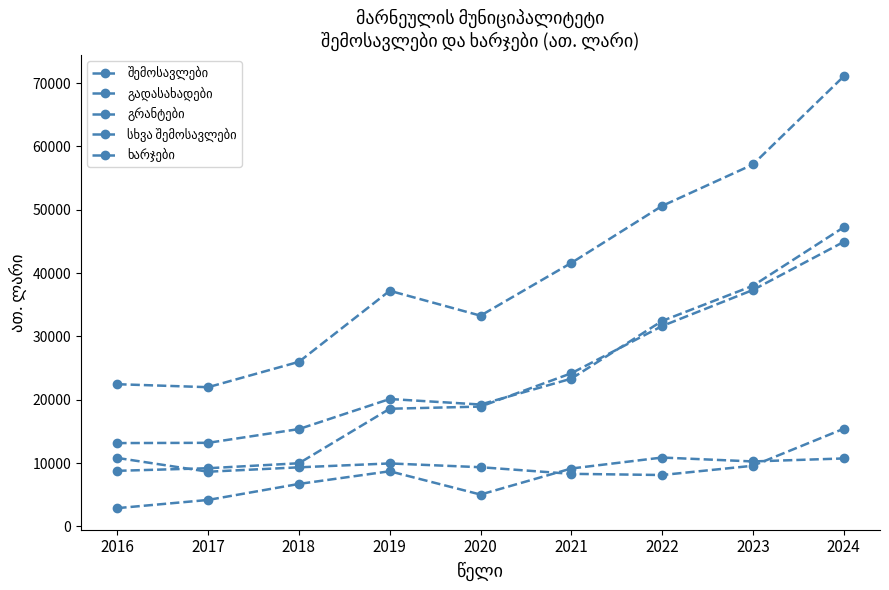

Reading left to right, transcribe all the data shown in this chart.

შემოსავლები: 2016=22449.9	2017=21978.3	2018=25986.7	2019=37208.8	2020=33274.9	2021=41605.5	2022=50610.0	2023=57150.8	2024=71061.2
გადასახადები: 2016=8770.2	2017=9178.7	2018=9965.0	2019=18573.7	2020=18914.4	2021=24177.3	2022=31635.1	2023=37330.0	2024=44925.6
გრანტები: 2016=10803.8	2017=8629.0	2018=9322.4	2019=9935.6	2020=9340.4	2021=8293.8	2022=8107.4	2023=9569.6	2024=15411.9
სხვა შემოსავლები: 2016=2876.0	2017=4170.6	2018=6699.2	2019=8699.6	2020=5020.1	2021=9134.3	2022=10867.5	2023=10251.2	2024=10723.7
ხარჯები: 2016=13150.1	2017=13192.8	2018=15363.6	2019=20111.0	2020=19242.2	2021=23322.4	2022=32438.6	2023=37994.4	2024=47231.0